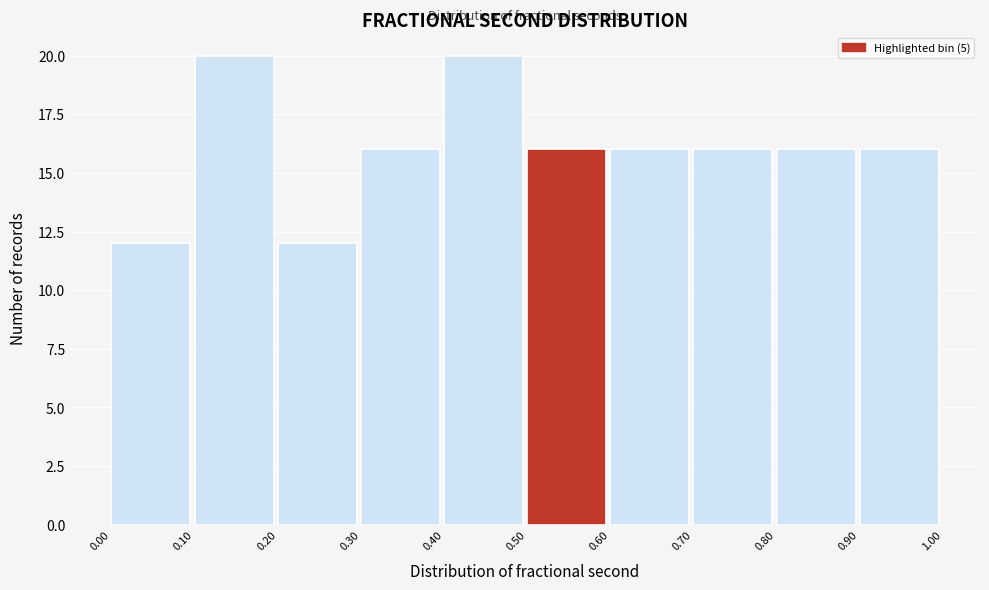

How tall is the bar that spans 0.30 to 0.40 on the x-axis? The values are not printed on the chart, so give them approximately, as read against the axis.

16